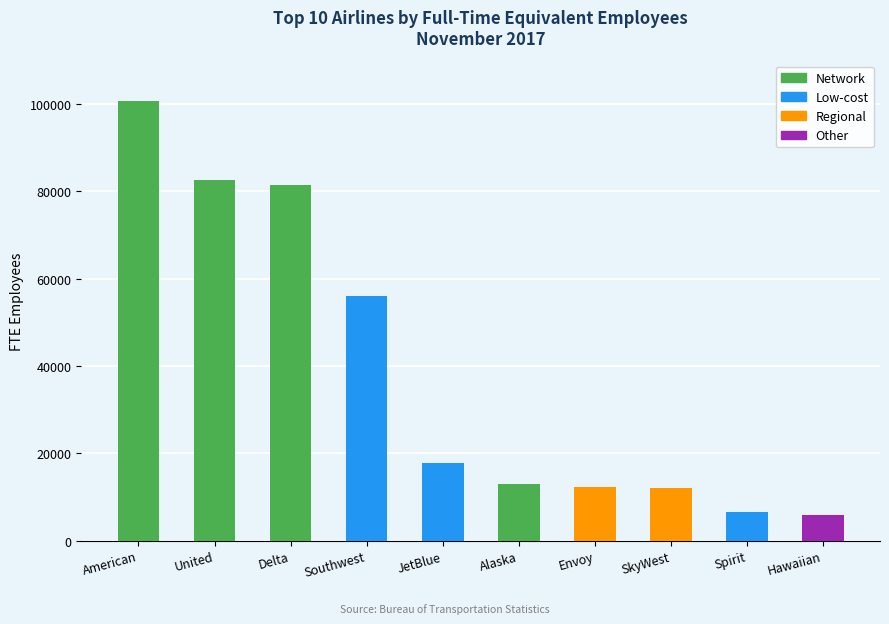

Which has a higher value, American or Envoy?

American